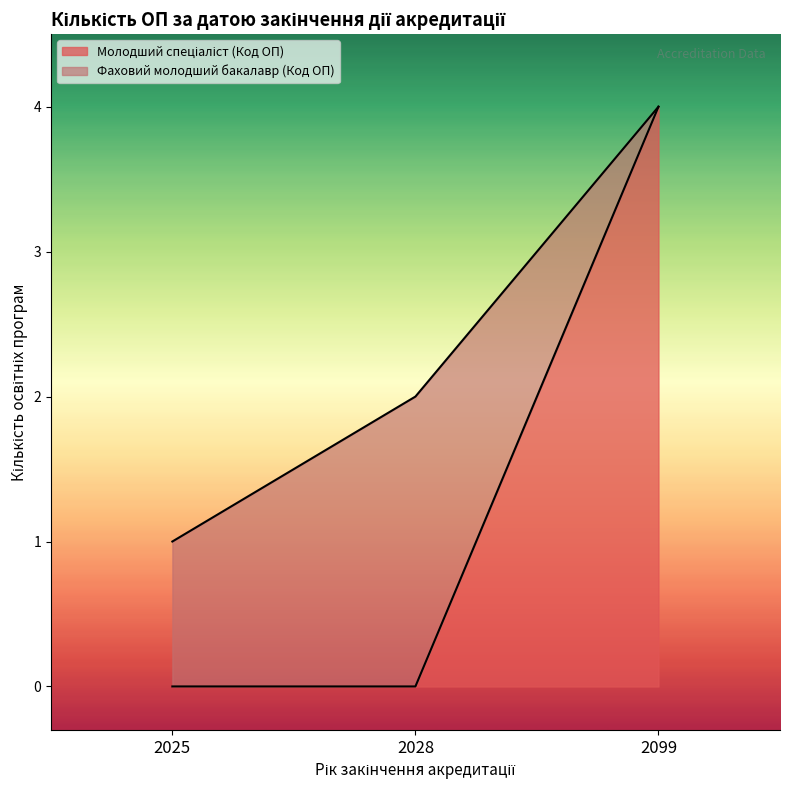

Which label corresponds to the largest value in the chart?

2099